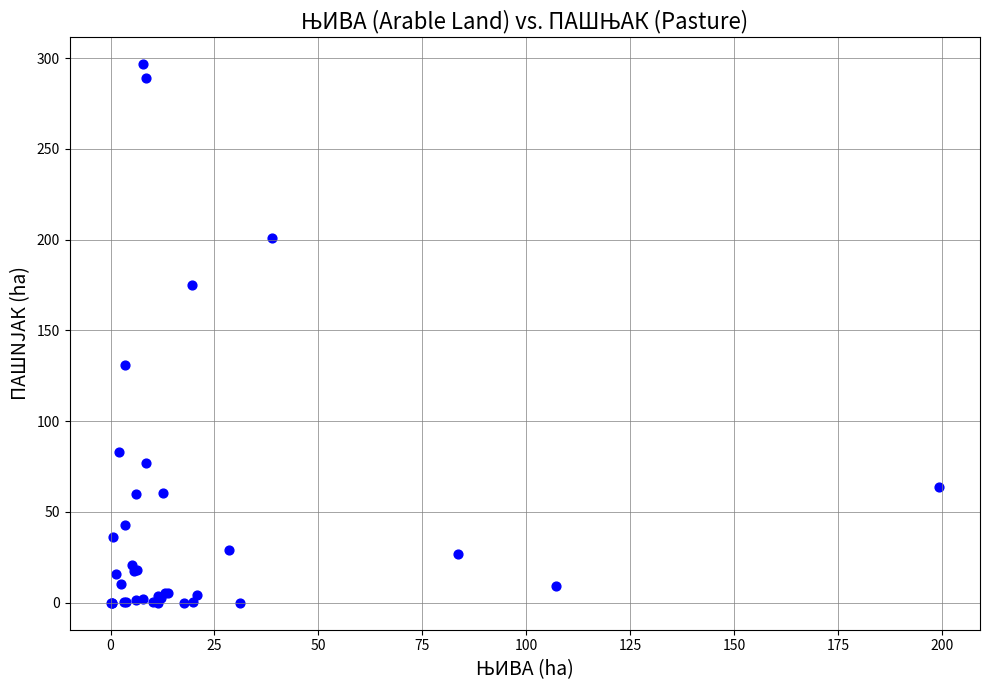

What Y value in the scatter plot is closest to 148?

130.7